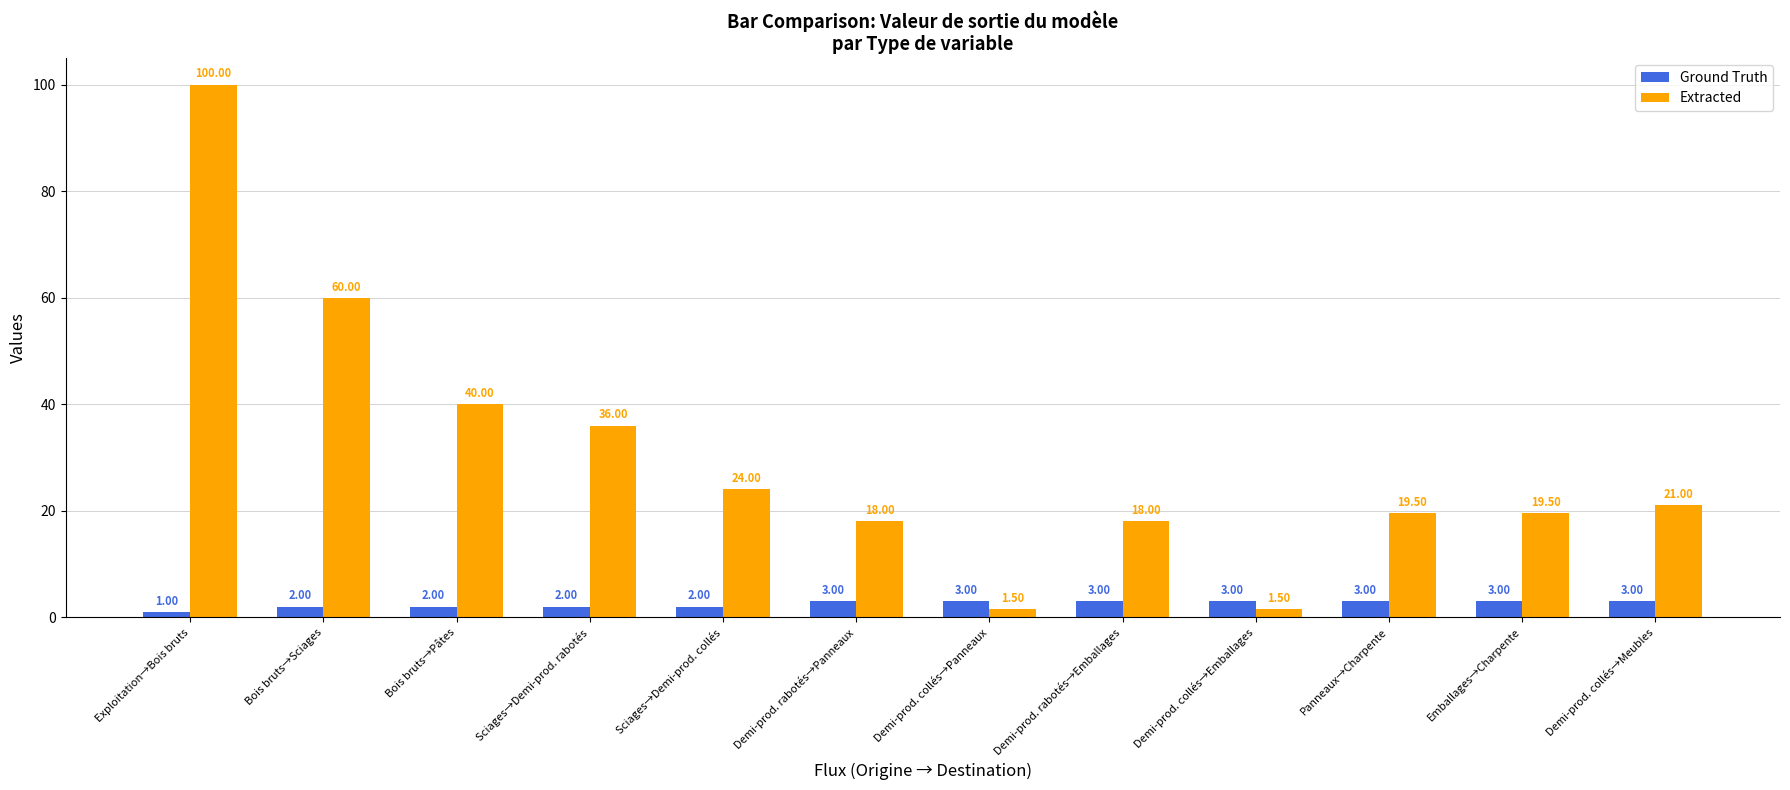

Reading left to right, extract all data points from this chart.

Ground Truth: Exploitation→Bois bruts=1.0	Bois bruts→Sciages=2.0	Bois bruts→Pâtes=2.0	Sciages→Demi-prod. rabotés=2.0	Sciages→Demi-prod. collés=2.0	Demi-prod. rabotés→Panneaux=3.0	Demi-prod. collés→Panneaux=3.0	Demi-prod. rabotés→Emballages=3.0	Demi-prod. collés→Emballages=3.0	Panneaux→Charpente=3.0	Emballages→Charpente=3.0	Demi-prod. collés→Meubles=3.0
Extracted: Exploitation→Bois bruts=100.0	Bois bruts→Sciages=60.0	Bois bruts→Pâtes=40.0	Sciages→Demi-prod. rabotés=36.0	Sciages→Demi-prod. collés=24.0	Demi-prod. rabotés→Panneaux=18.0	Demi-prod. collés→Panneaux=1.5	Demi-prod. rabotés→Emballages=18.0	Demi-prod. collés→Emballages=1.5	Panneaux→Charpente=19.5	Emballages→Charpente=19.5	Demi-prod. collés→Meubles=21.0